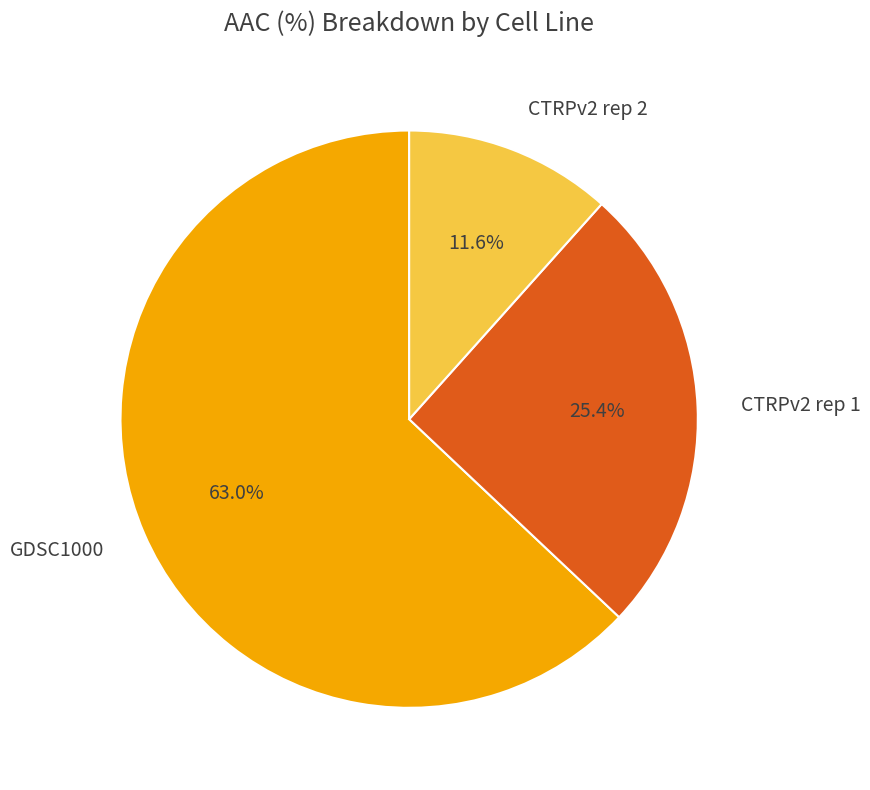

Is there a majority slice in this chart?

Yes